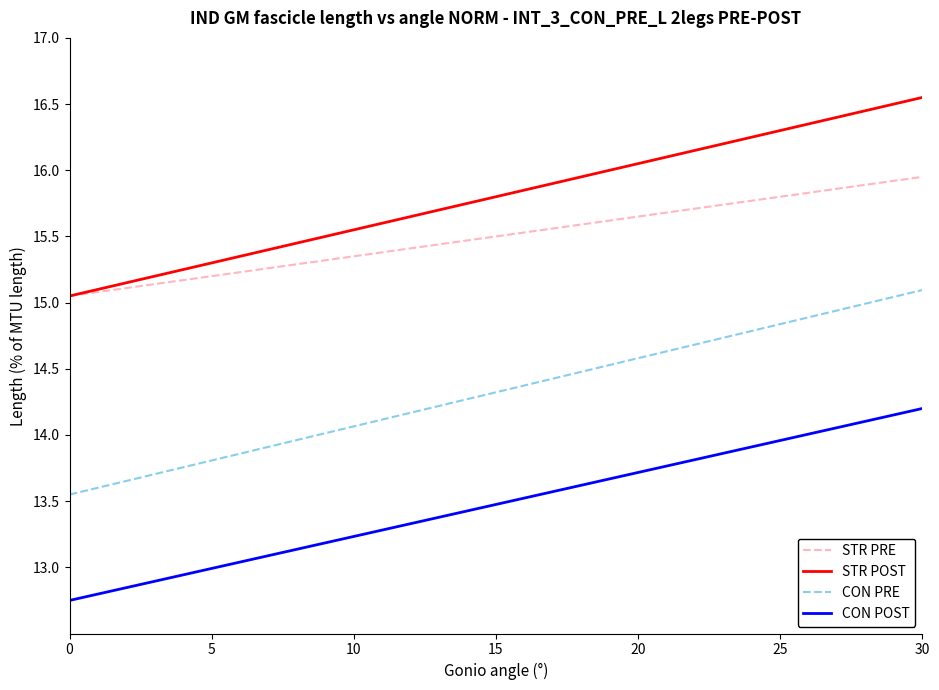

True or false: CON PRE and STR POST intersect in this chart.

False